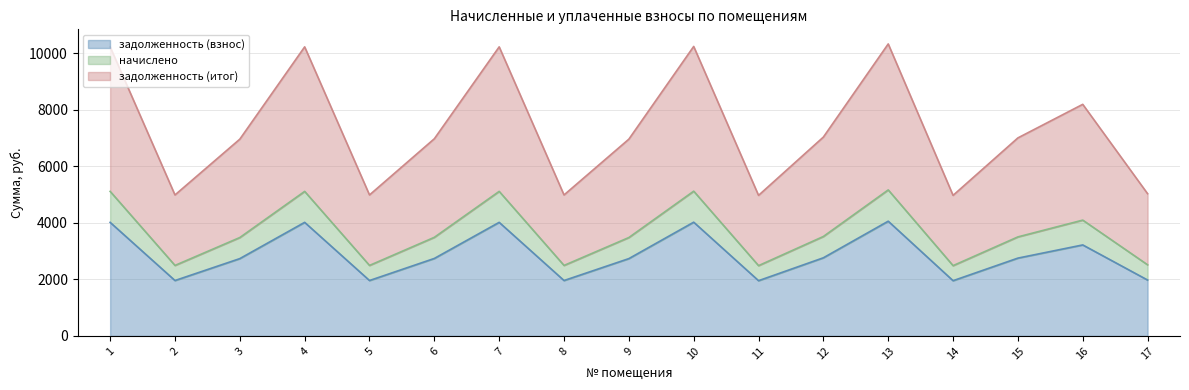

What is the total value across all series at 6?

6974.8